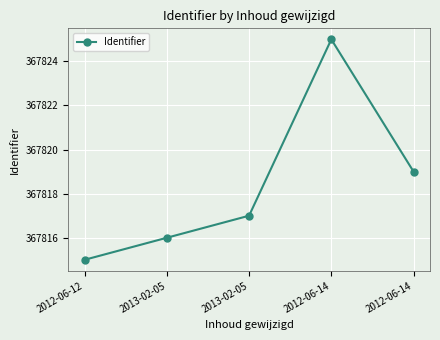

Is it true that the value at 2012-06-12 is 517289?

False